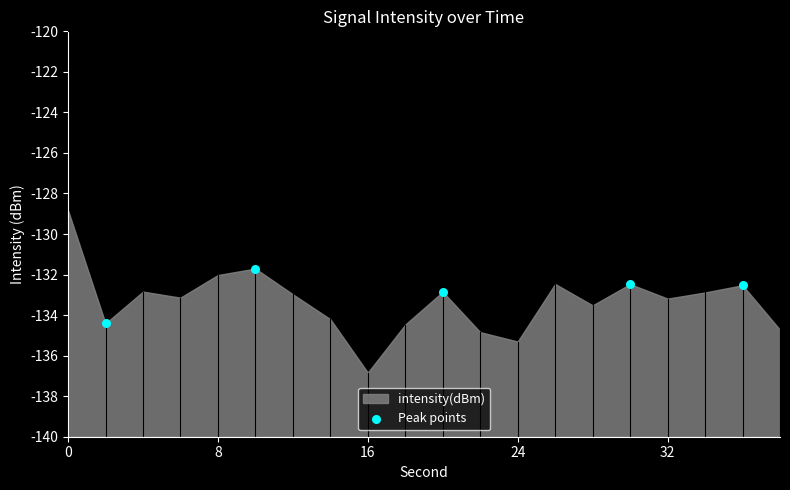

What is the range of Y values (max minus min)?

2.7